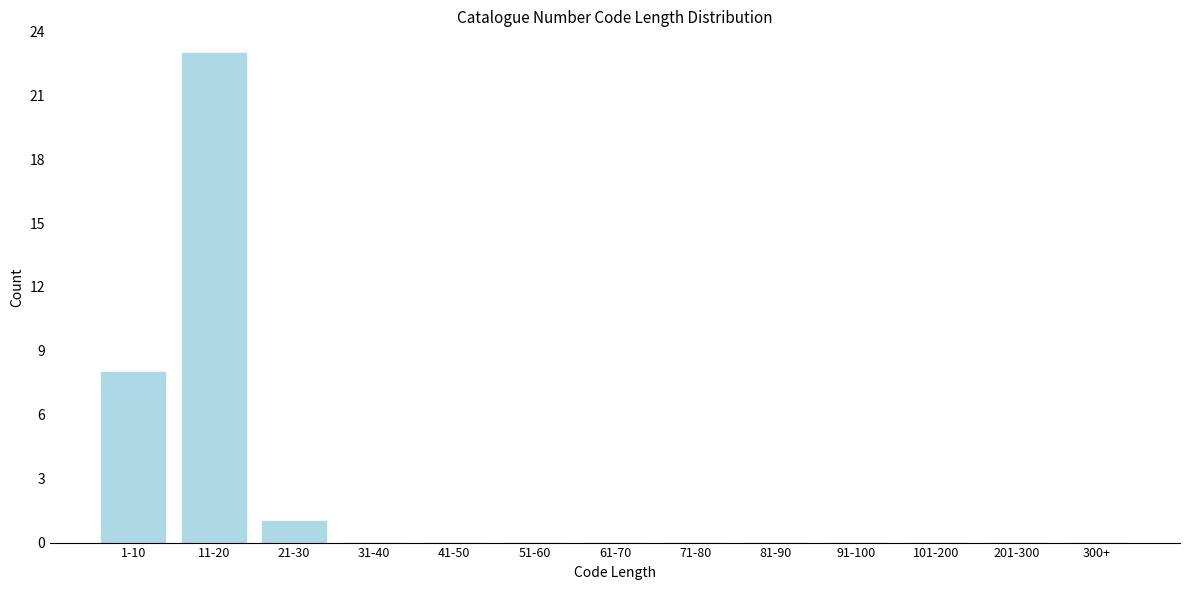

Reading left to right, list all the values displayed in this chart.

1-10=8	11-20=23	21-30=1	31-40=0	41-50=0	51-60=0	61-70=0	71-80=0	81-90=0	91-100=0	101-200=0	201-300=0	300+=0